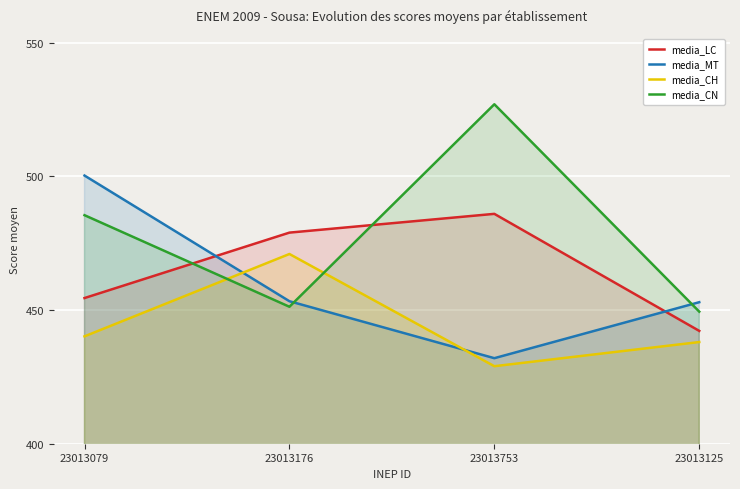

How many data points does each series have?

4